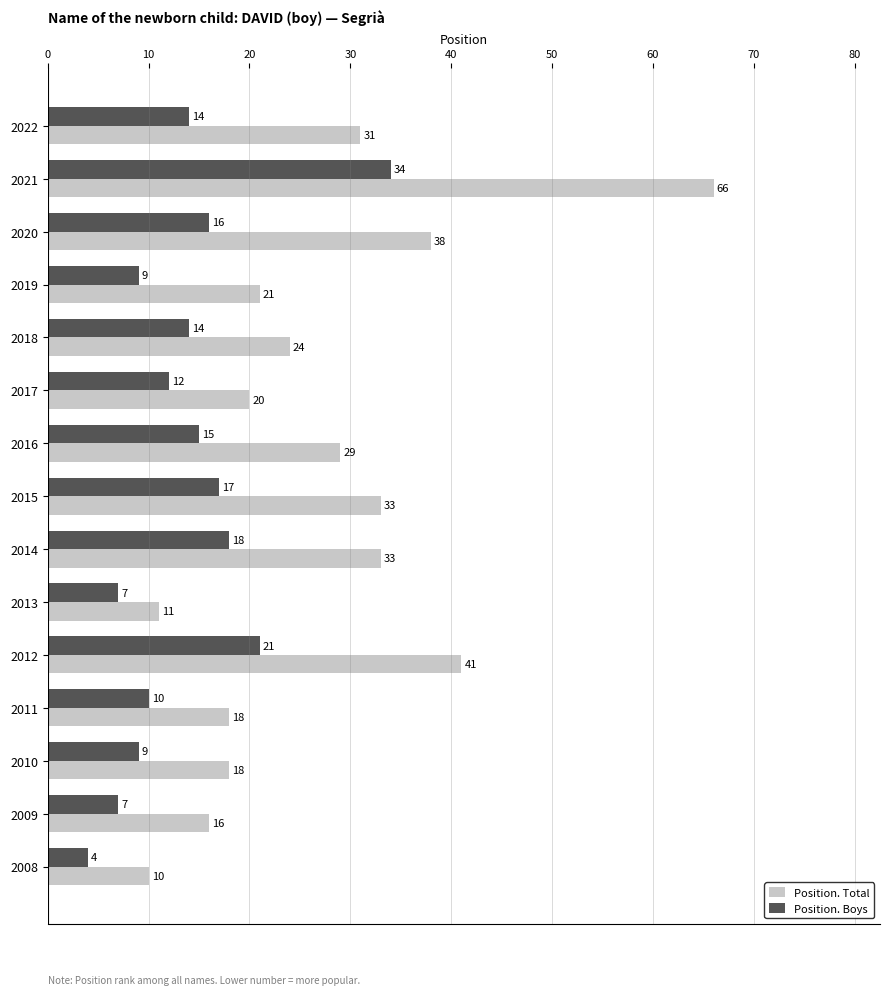

At how many categories does at least one series exceed 32?

5